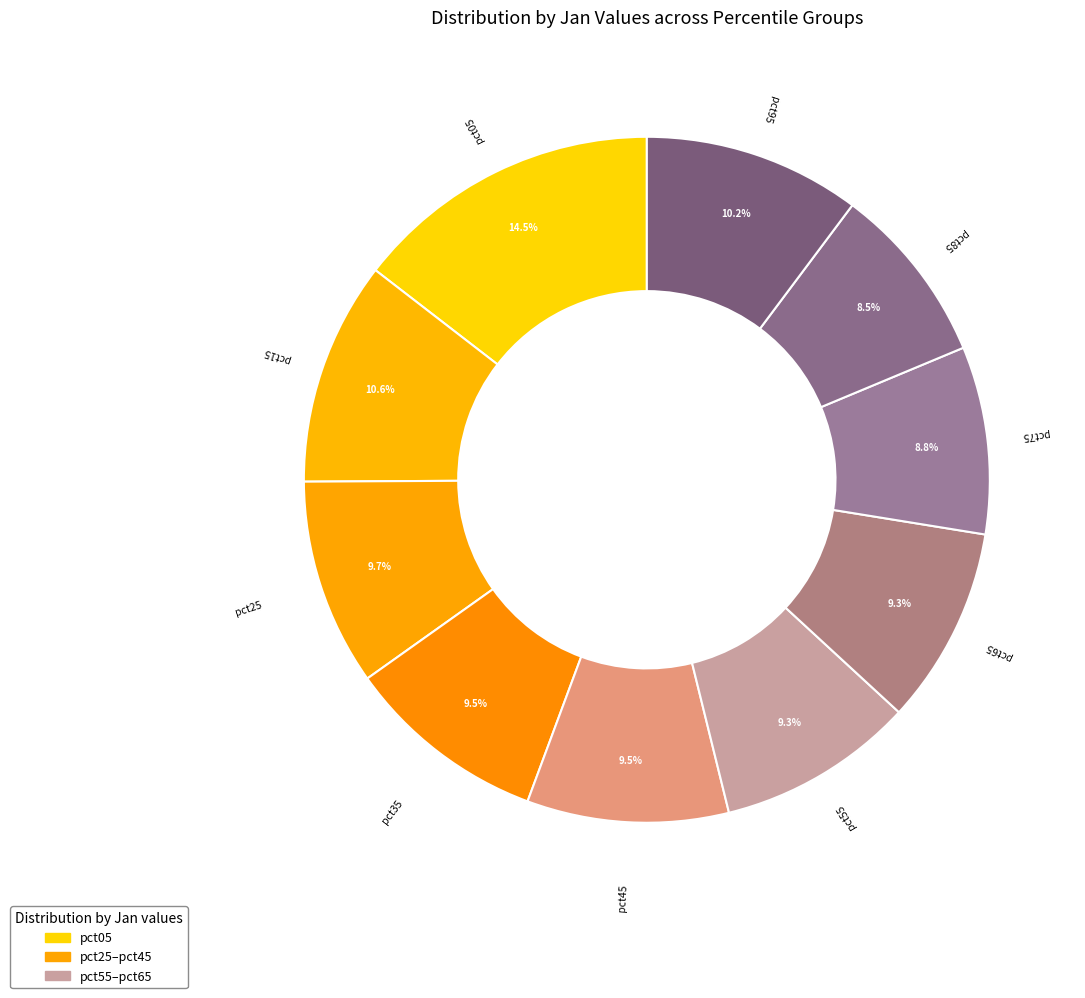

How many segments does this pie chart have?

10